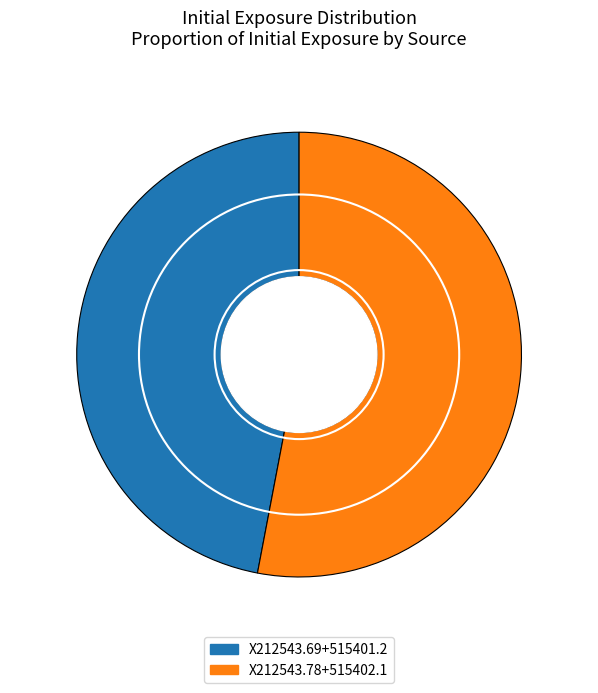

Is X212543.69+515401.2 the majority of the pie?

No